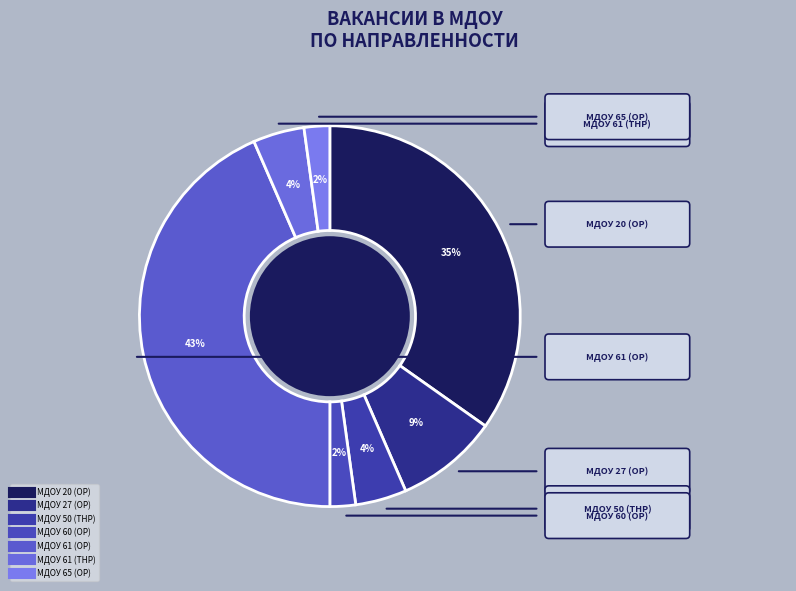

Is there a majority slice in this chart?

No